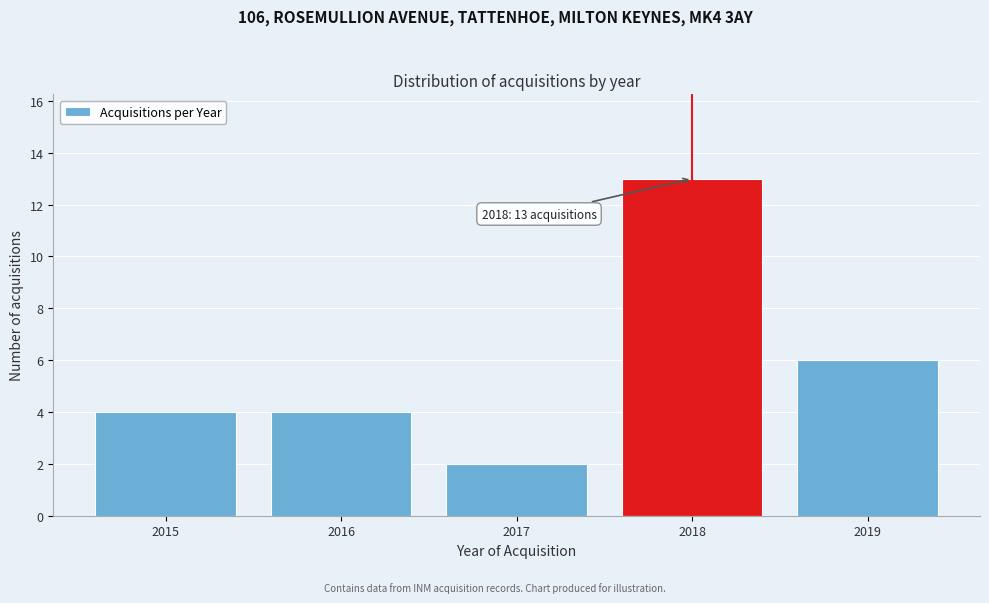

Reading right to left, what are all the values shown in this chart?

6	13	2	4	4